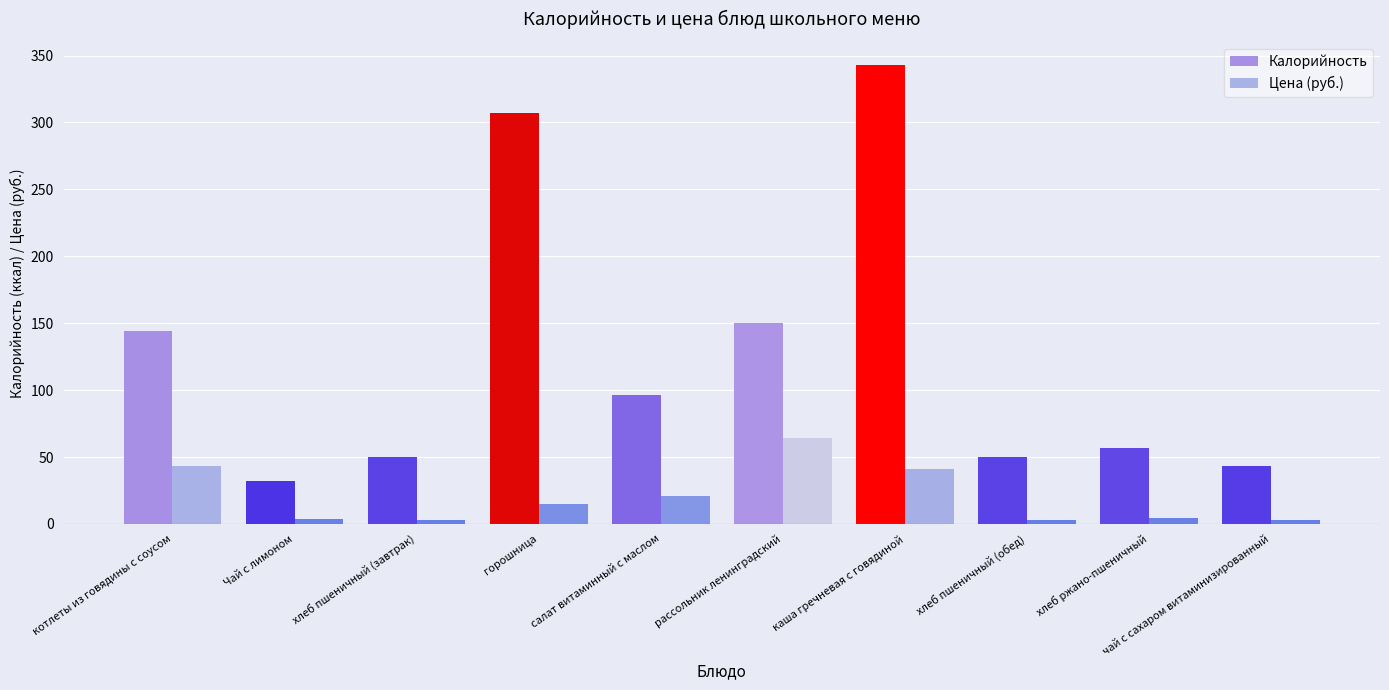

What is the maximum value shown in the chart?

343.0